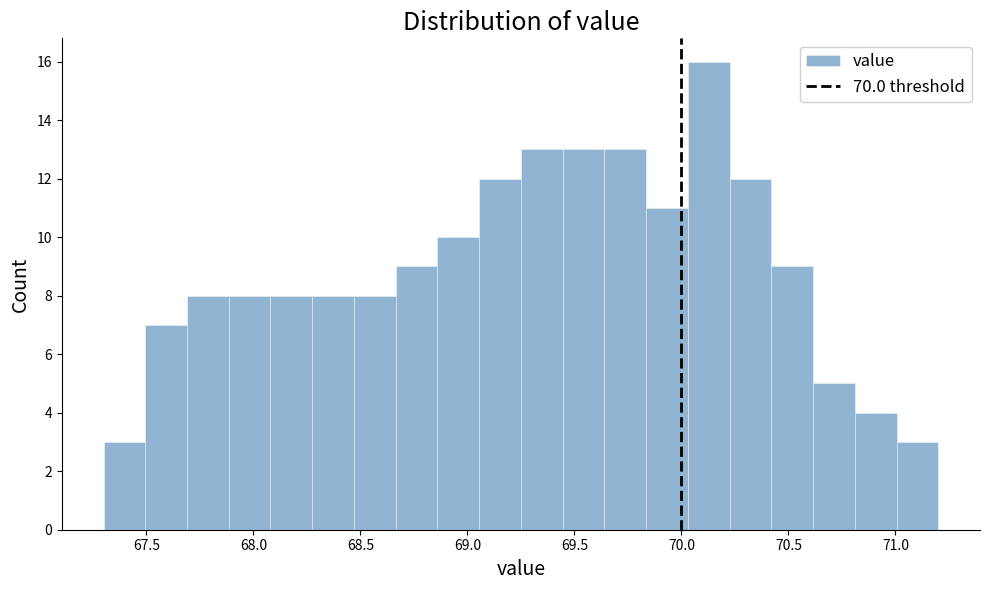

Read against the x-axis, roughly where is the centre of the tallest bar?

70.15